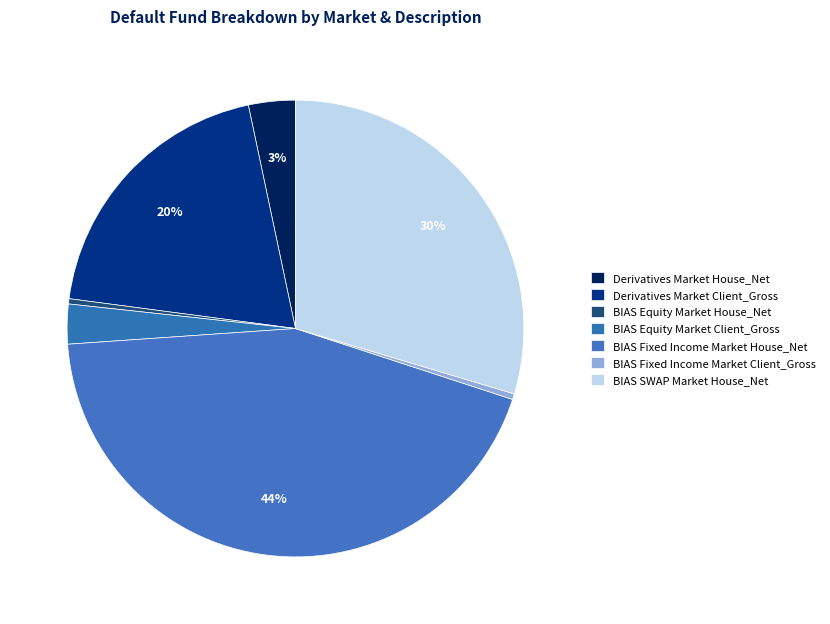

What percentage is the Derivatives Market House_Net slice, to the nearest percent?

3%